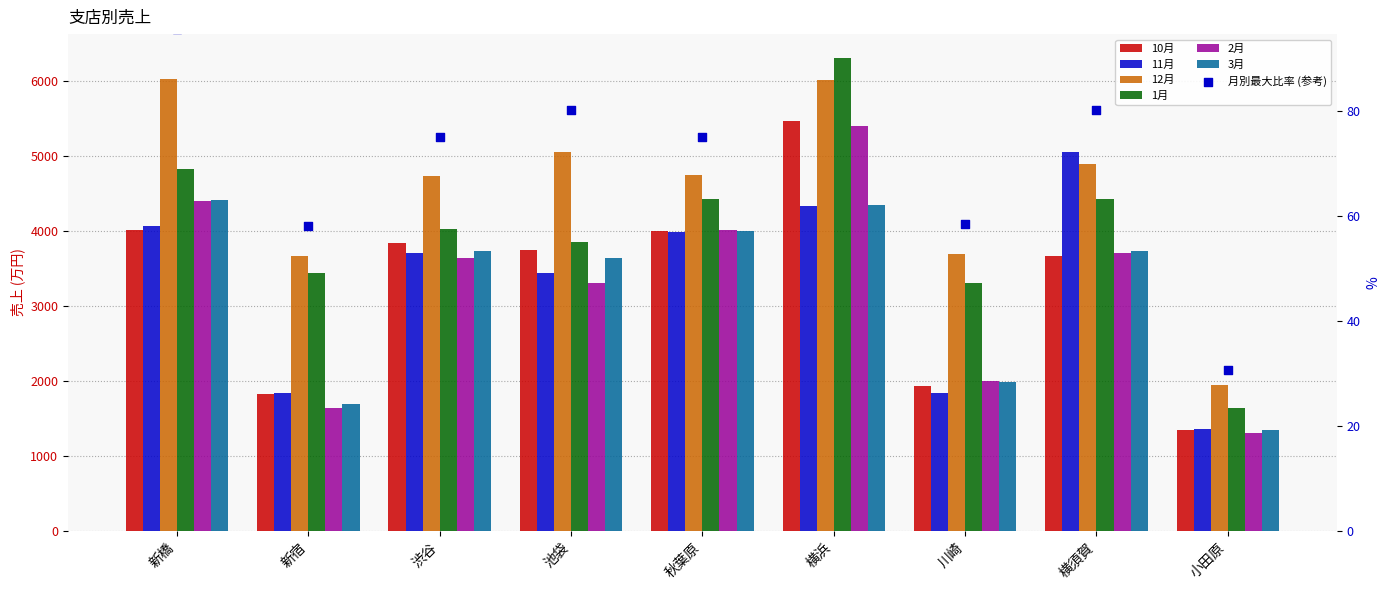

Which series contains the highest Y value?

1月